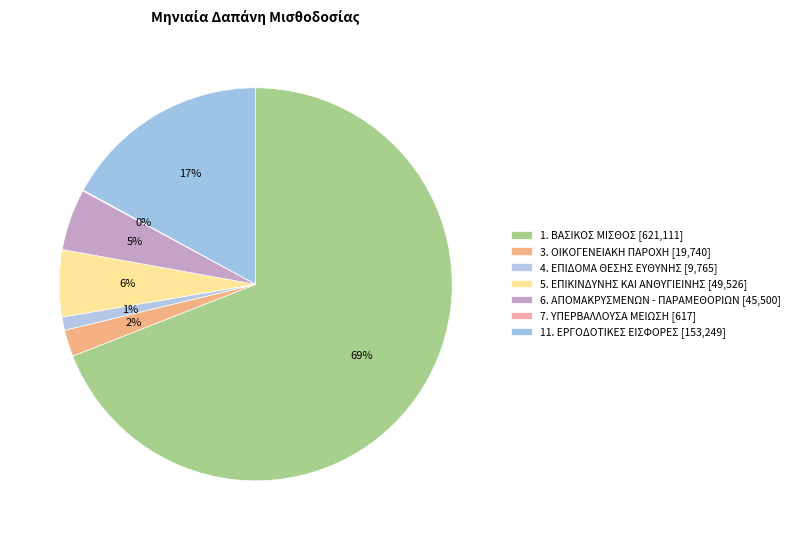

What percentage is the 5. ΕΠΙΚΙΝΔΥΝΗΣ ΚΑΙ ΑΝΘΥΓΙΕΙΝΗΣ slice, to the nearest percent?

6%